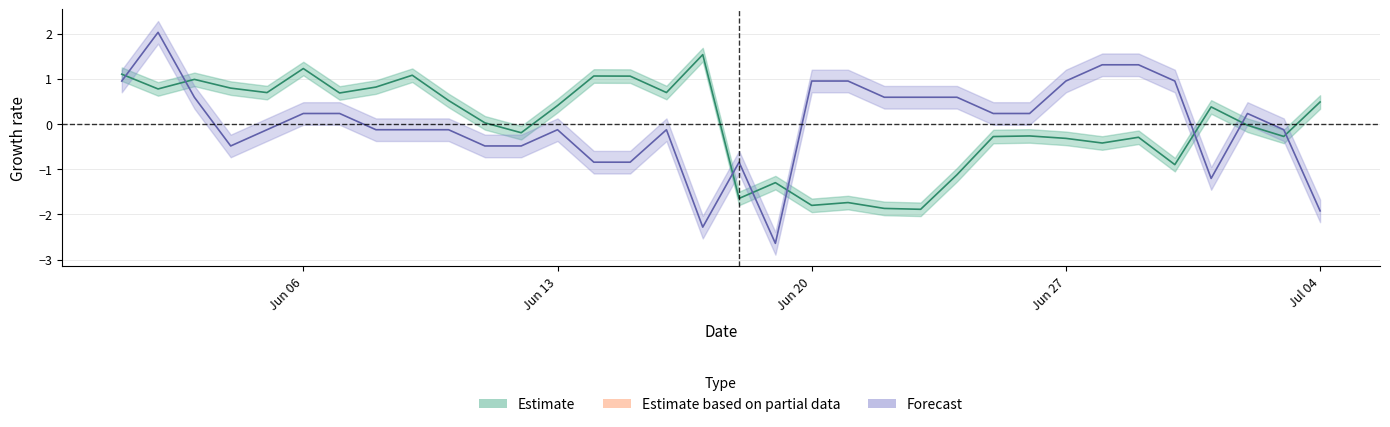

What is the highest value of the users series?

1.5